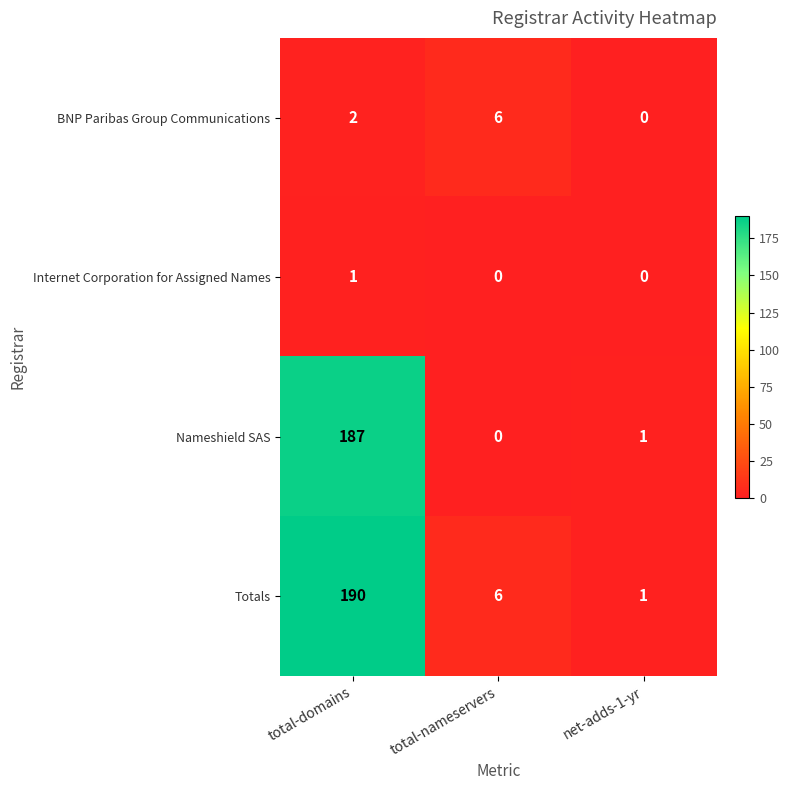

At total-domains, list the series in order from smallest to largest.

Internet Corporation for Assigned Names, BNP Paribas Group Communications, Nameshield SAS, Totals